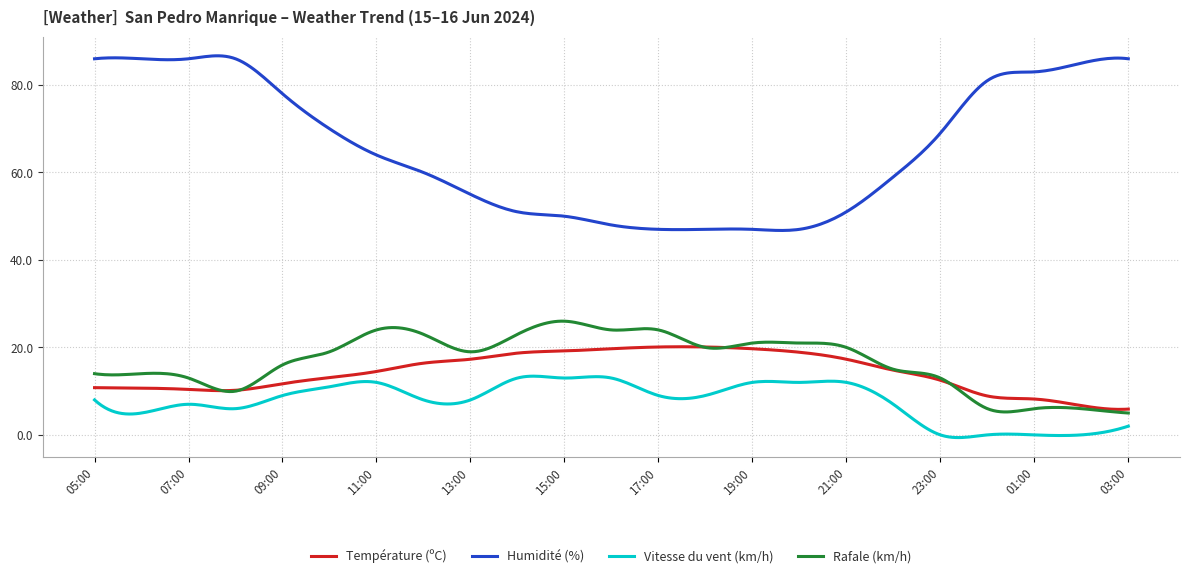

Which series has the largest total across all categories?

Humidité (%)